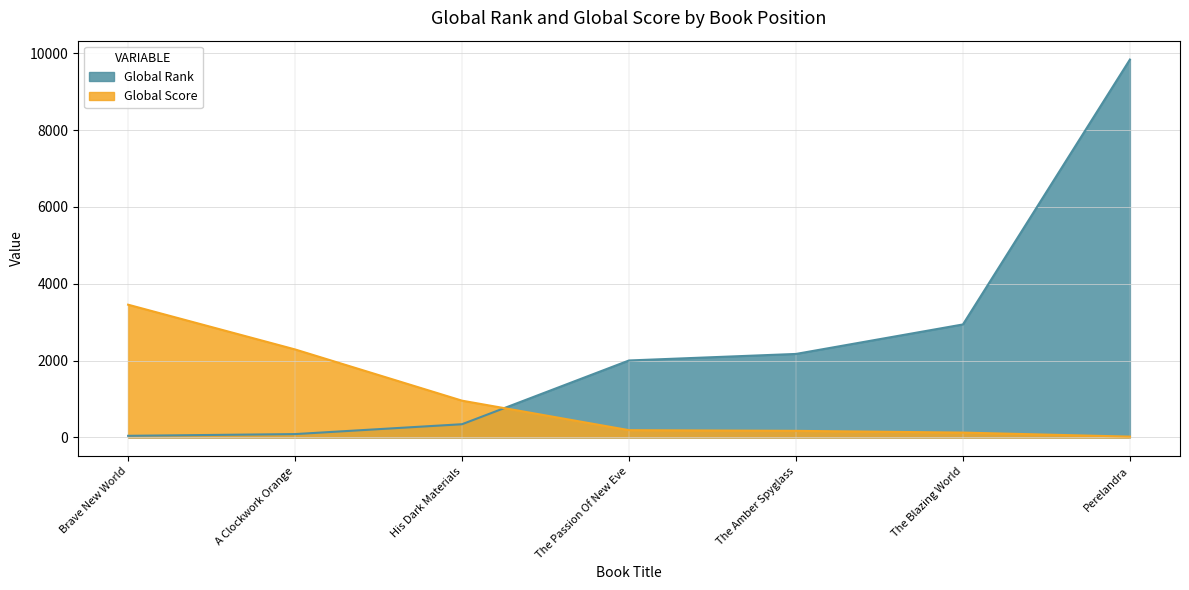

Does the chart display data point markers on the line(s)?

No